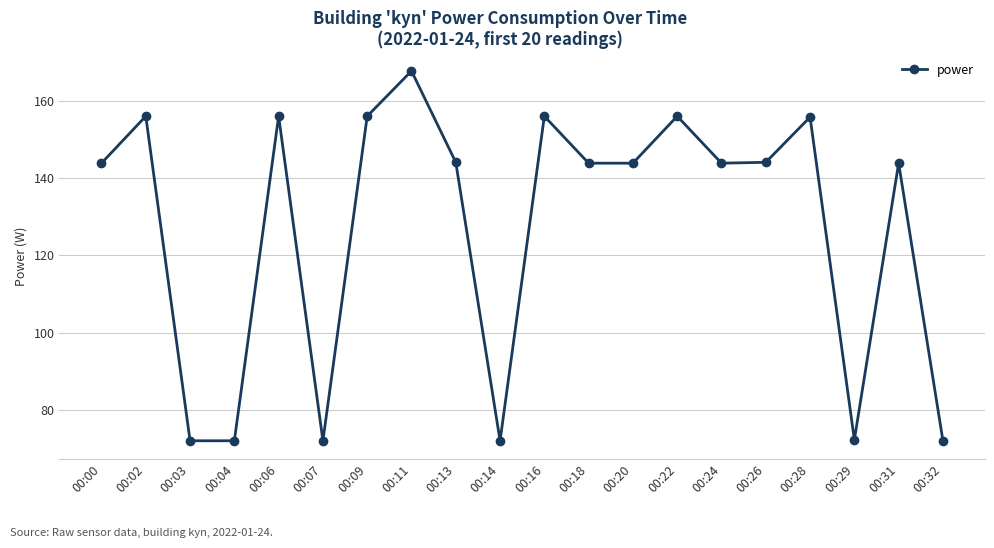

At which category does the data reach its first local peak?

00:02